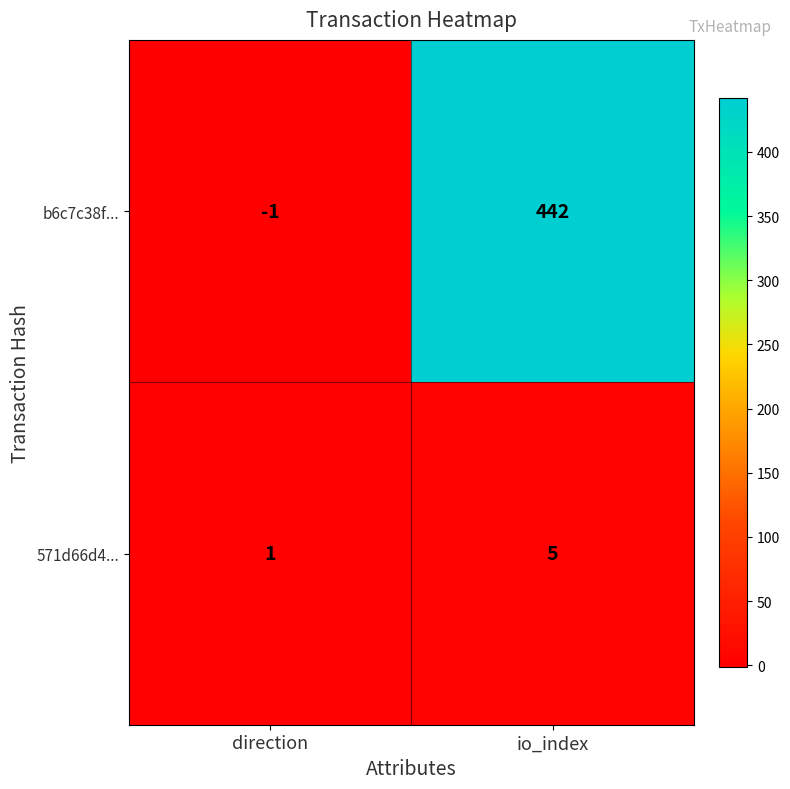

What is the maximum value shown in the chart?

442